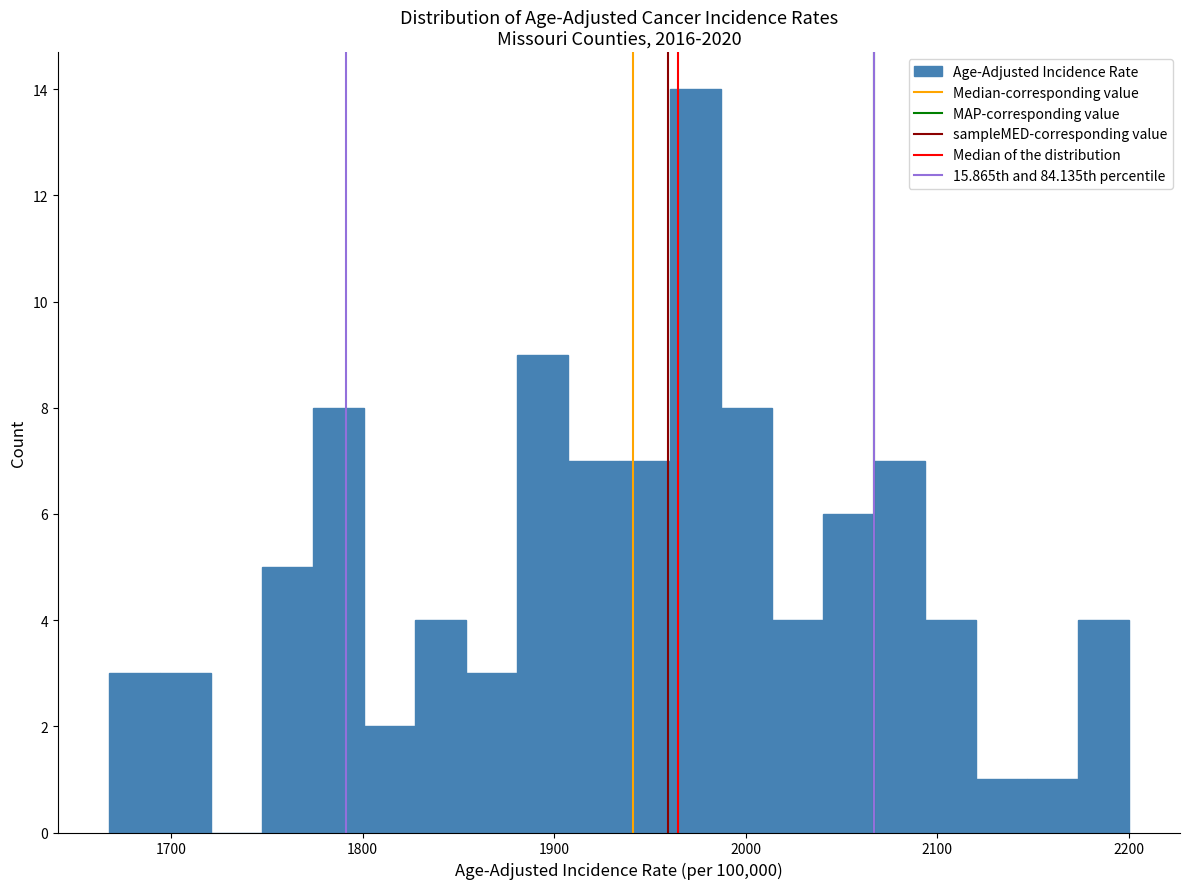

Read against the x-axis, roughly where is the centre of the tallest bar?

1970